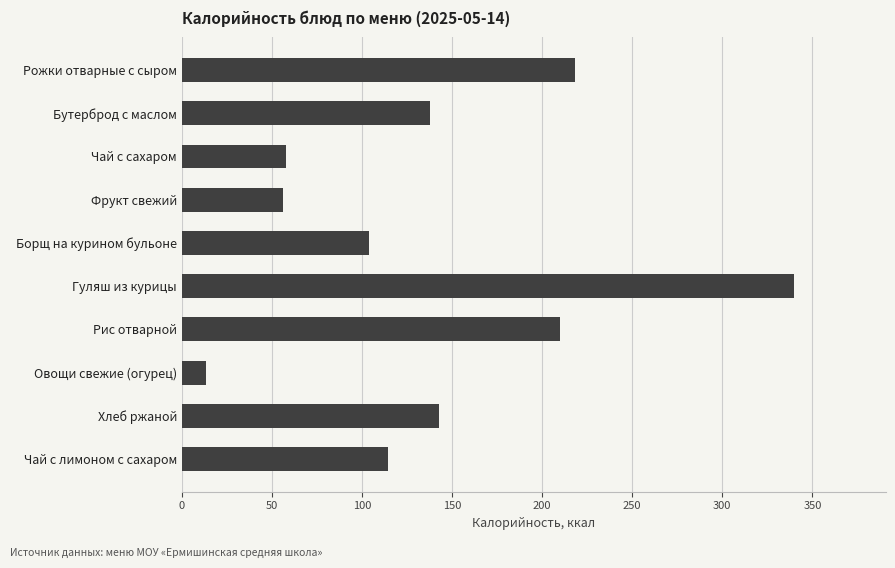

Where is the data nearest to the value 176?

Хлеб ржаной